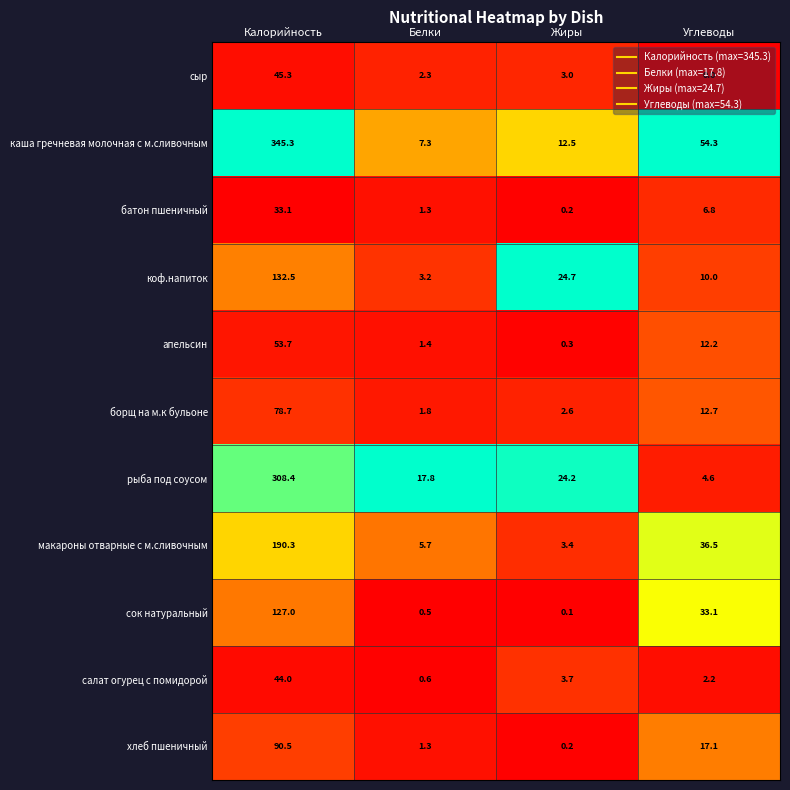

What is the sum of all рыба под соусом values?

355.0